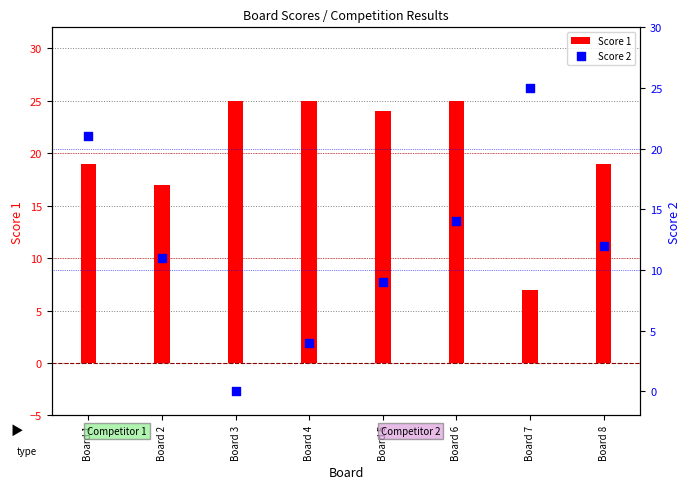

At which category is the sum across all series the highest?

Board 1